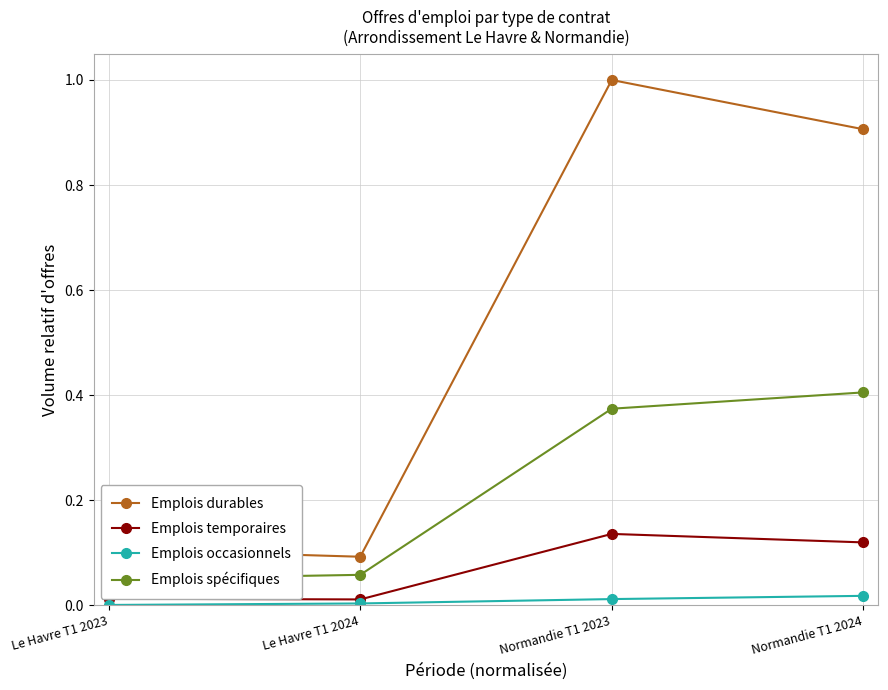

How many lines are shown in the chart?

4